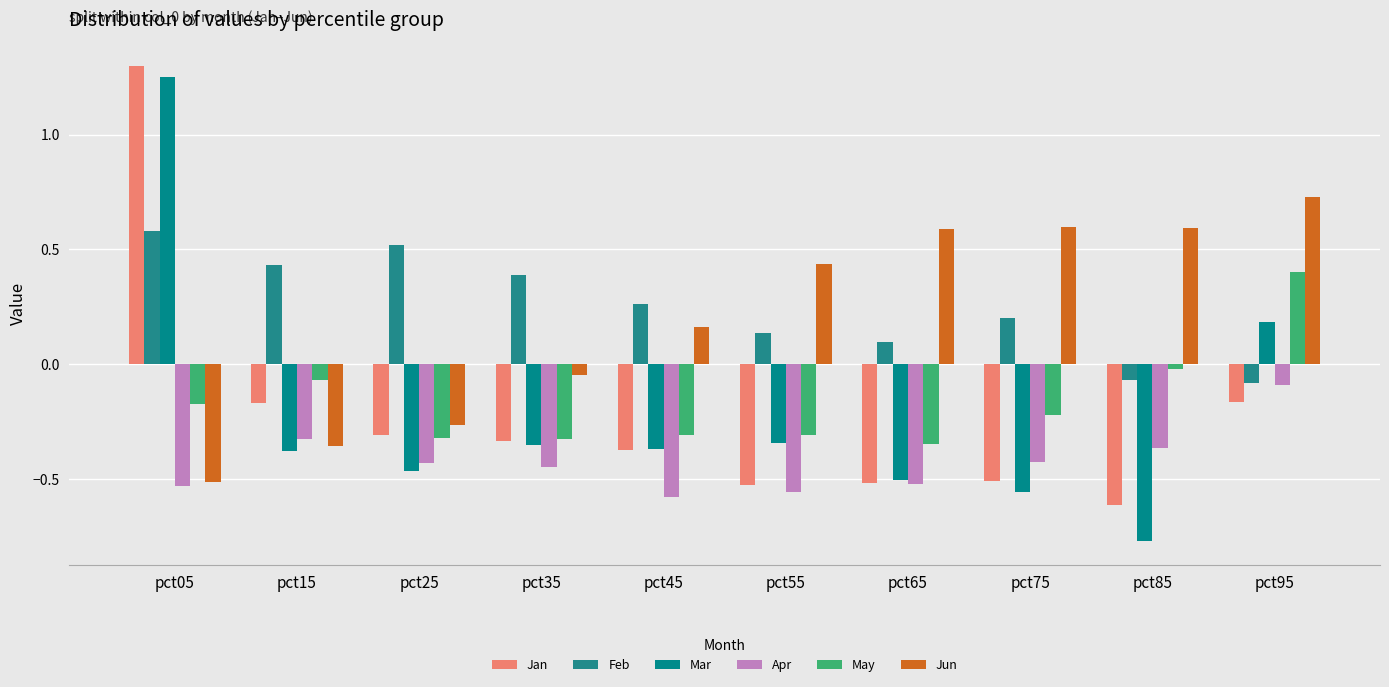

What is the sum of the Apr values at pct25 and pct55?

-1.0